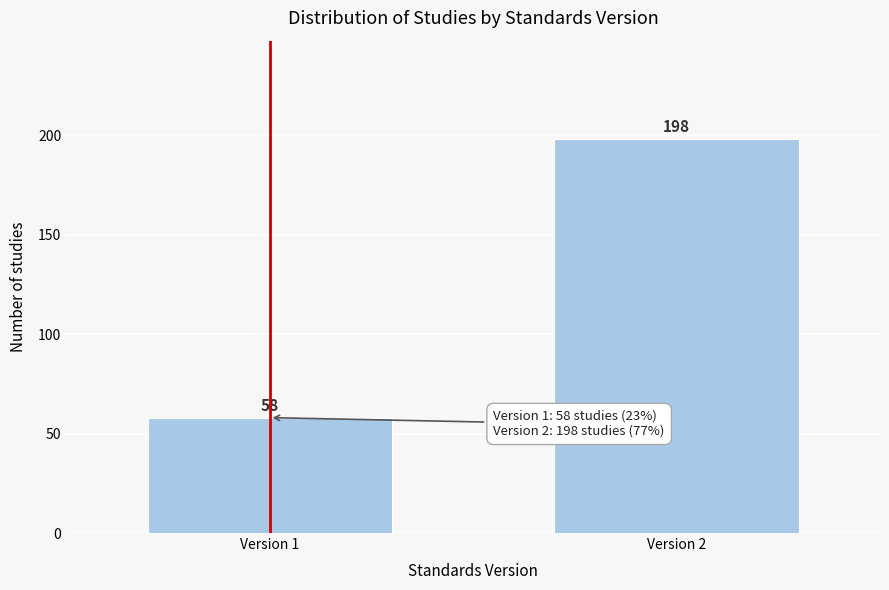

Reading left to right, what are all the values shown in this chart?

58	198